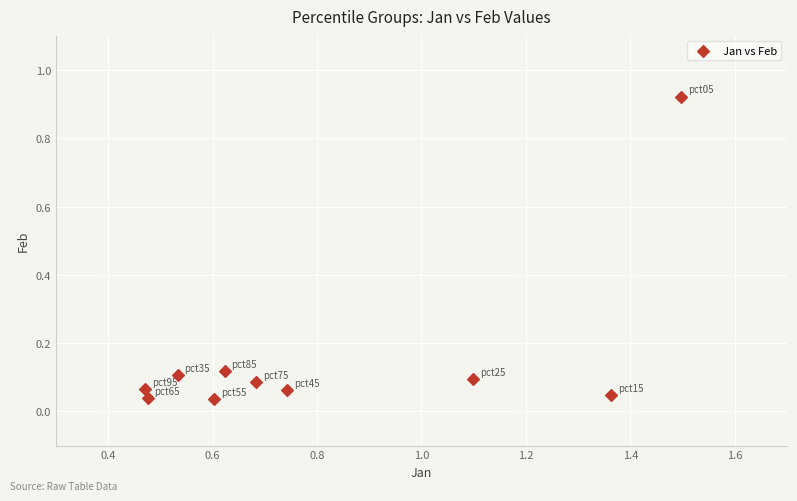

What is the range of X values (max minus min)?

1.0